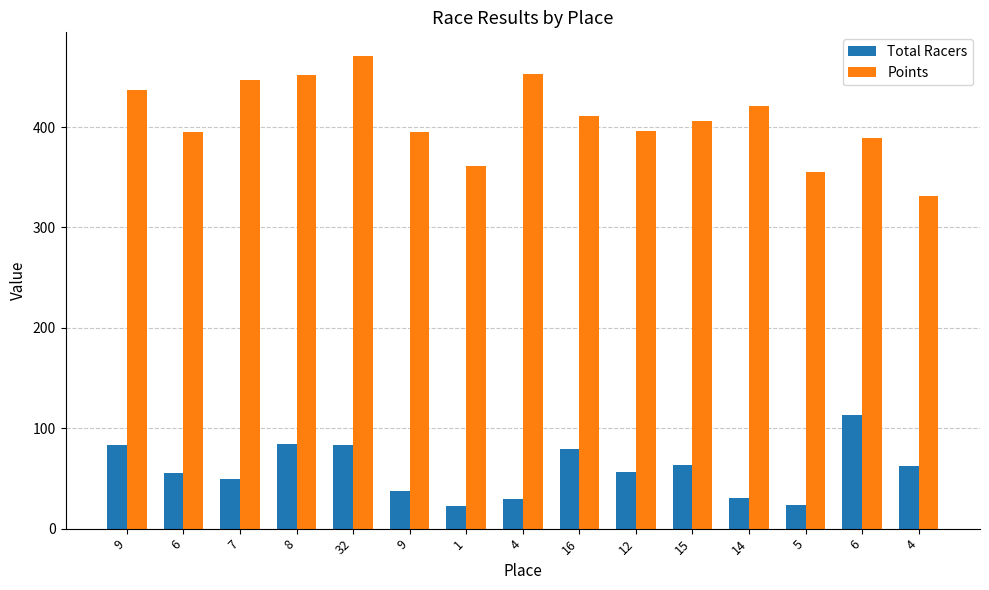

How many bars are there in each group?

2